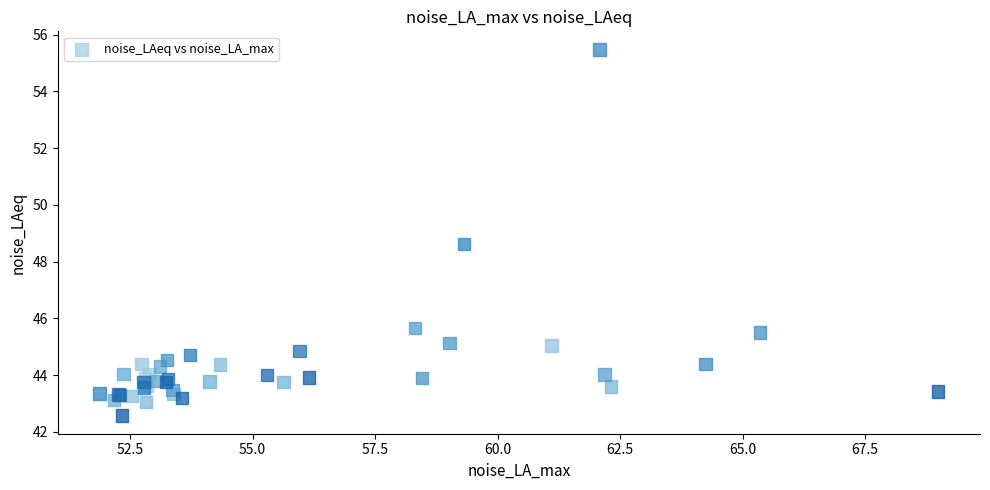

What Y value in the scatter plot is closest to 49?

48.6